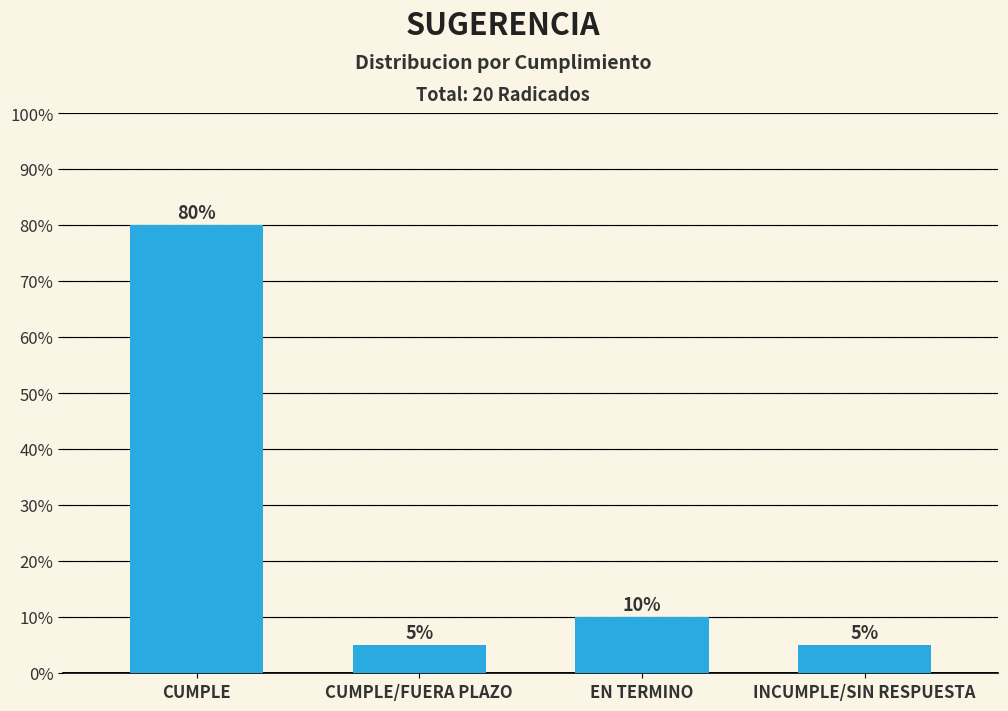

Reading right to left, list all the values displayed in this chart.

5	10	5	80